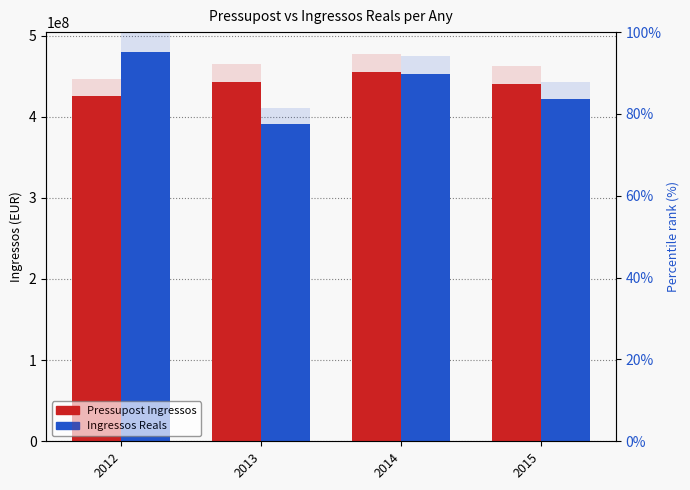

Between 2012 and 2015, which is larger?

2015